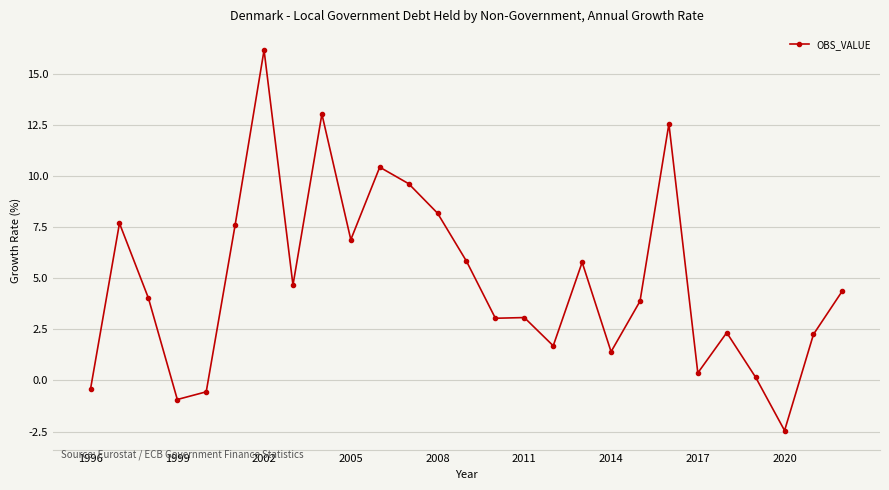

Does the chart display data point markers on the line(s)?

Yes